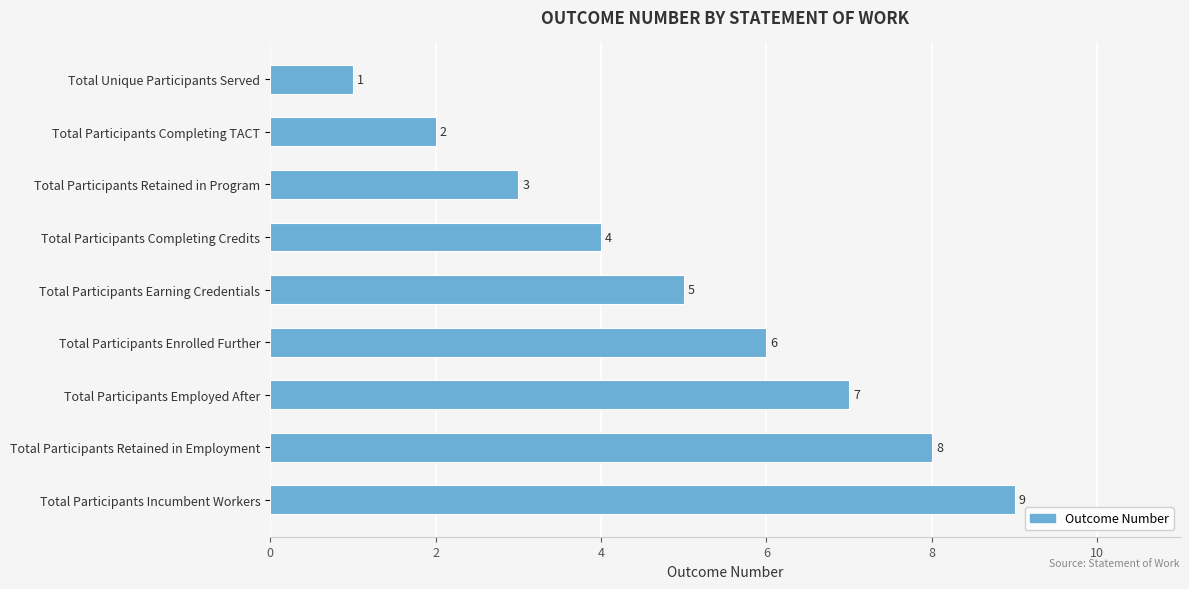

What is the label of the 6th bar from the bottom?

Total Participants Completing Credits